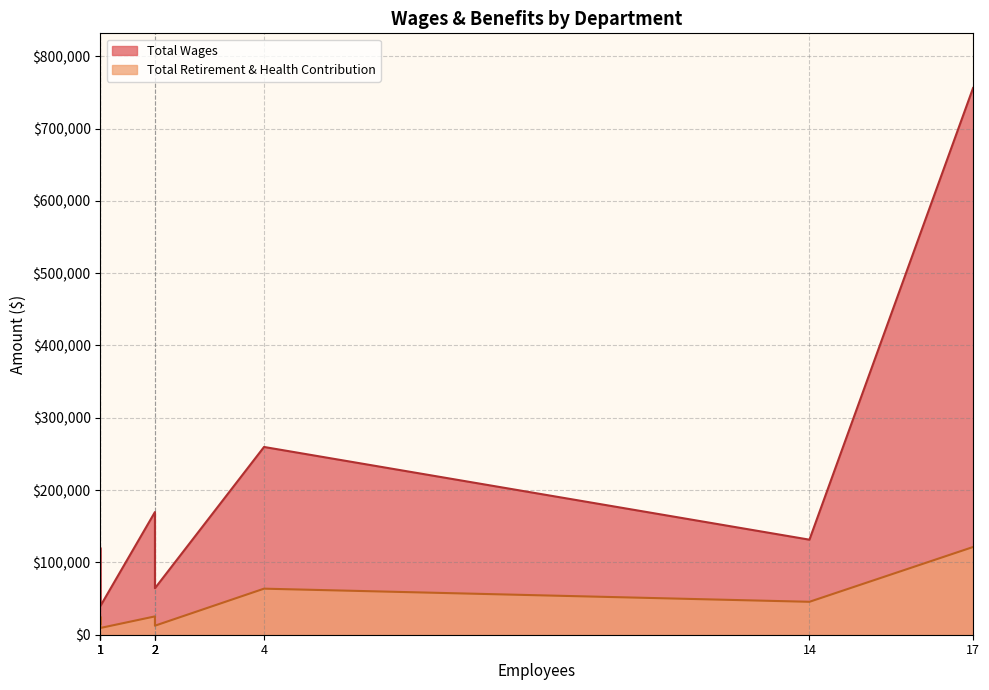

What is the value of the Total Retirement & Health Contribution point at the 10th from the left?

9343